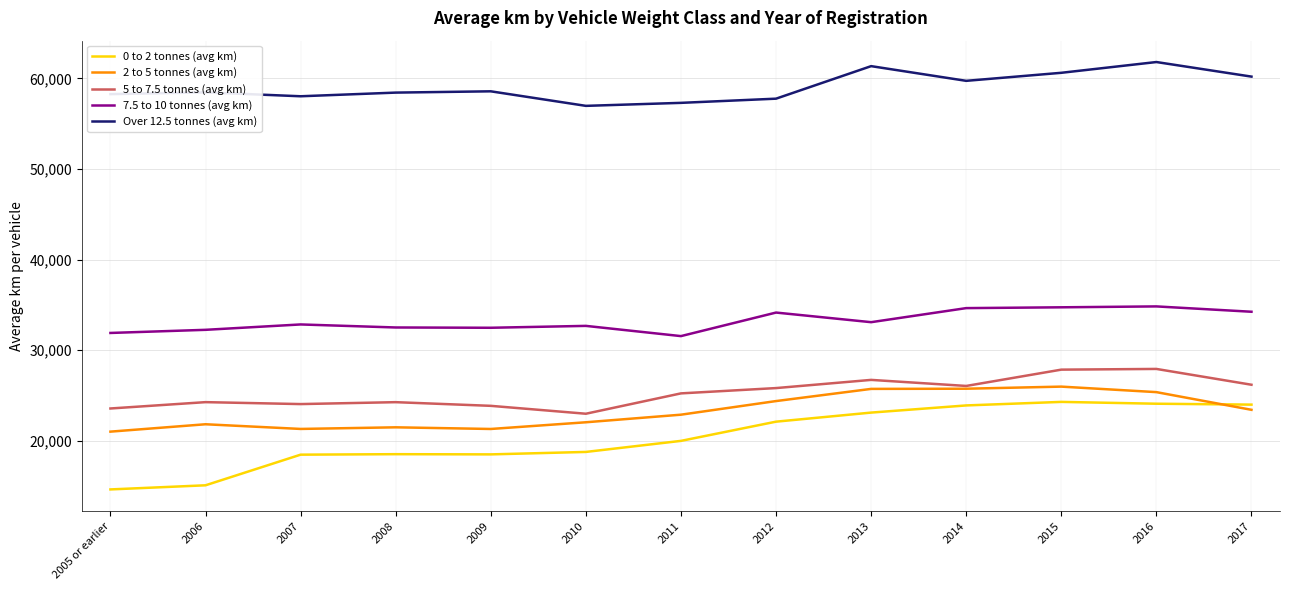

At which label does Over 12.5 tonnes (avg km) reach its peak?

2016